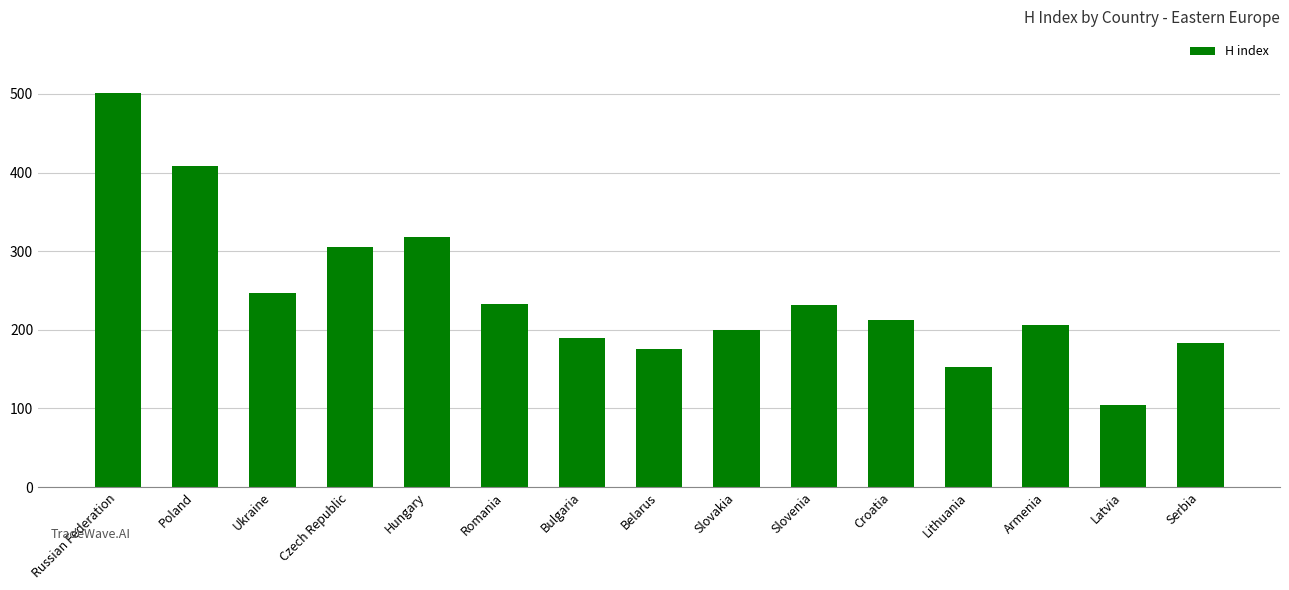

How many distinct data groups are displayed?

1